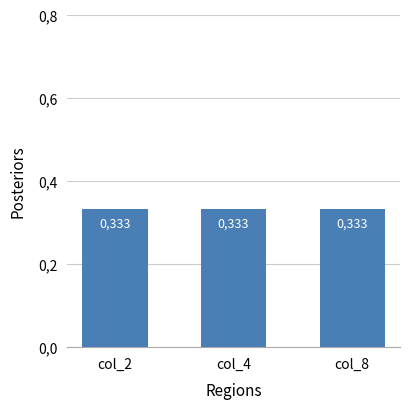

The col_2 series shows 1 at 7. True or false?

False